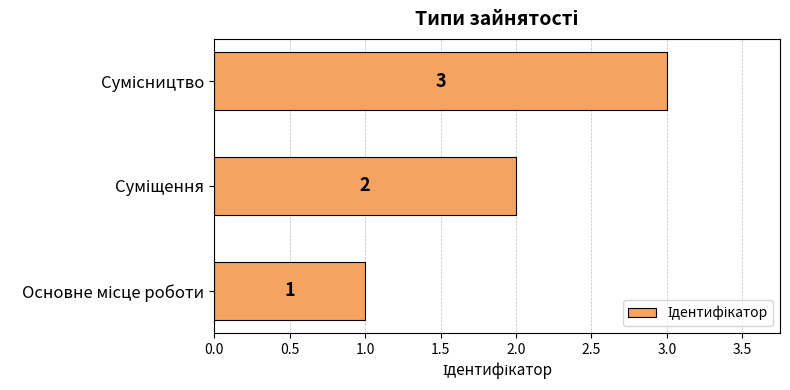

What is the maximum value shown in the chart?

3